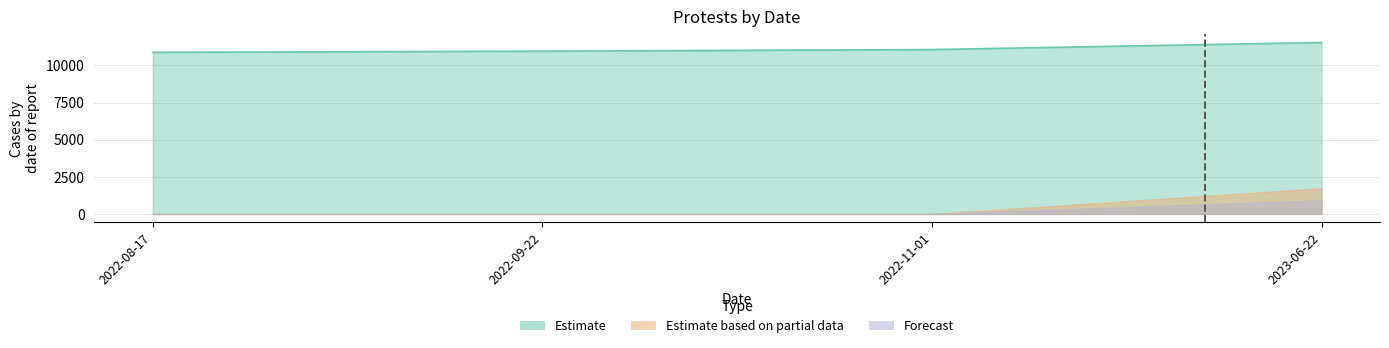

Does the chart display data point markers on the line(s)?

No